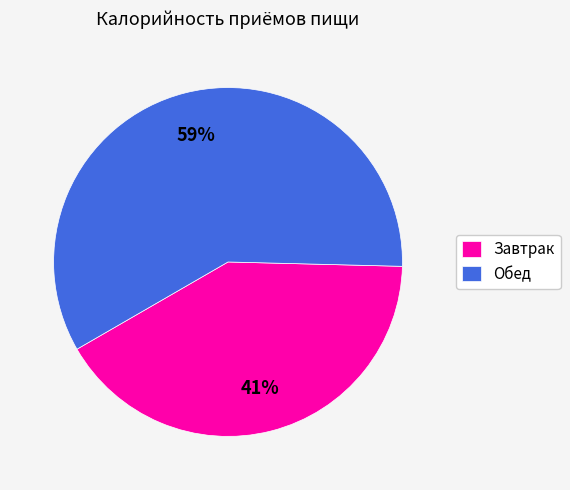

Which has a higher value, Обед or Завтрак?

Обед